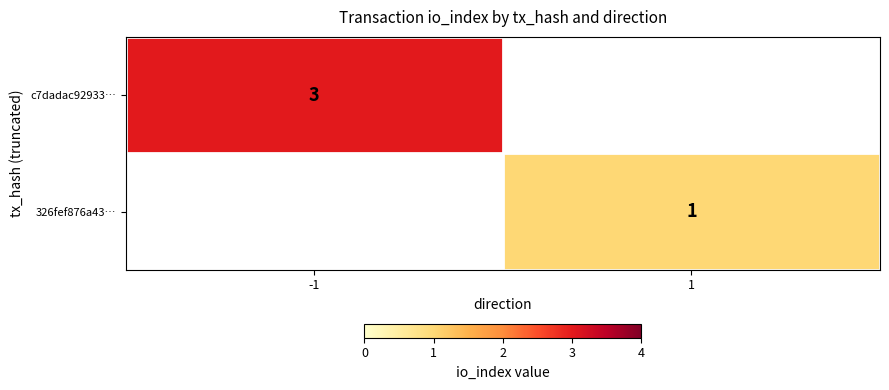

What is the minimum value shown in the chart?

1.0